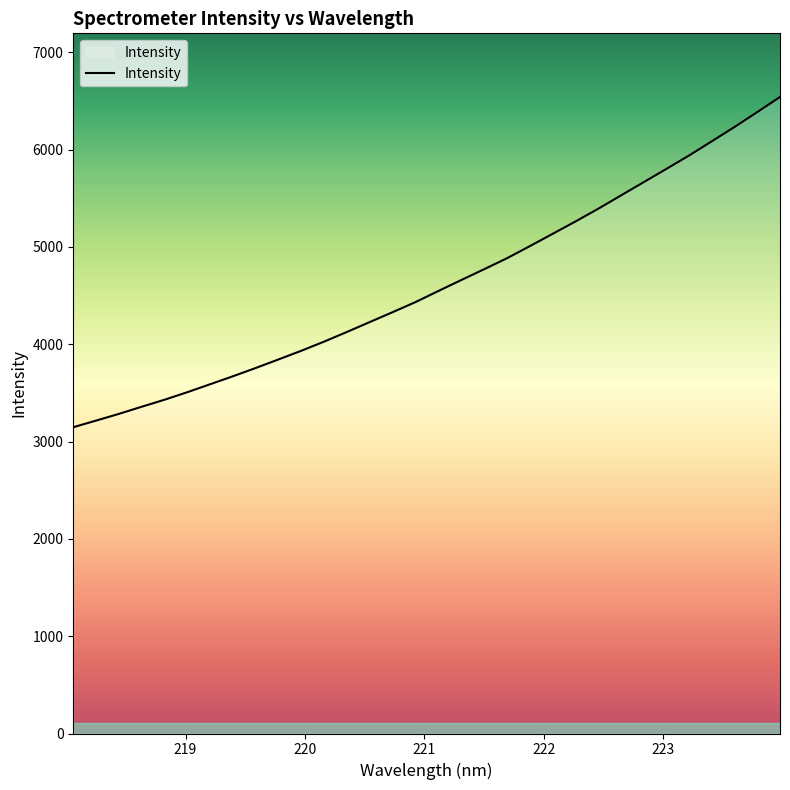

What is the minimum value shown in the chart?

3147.1